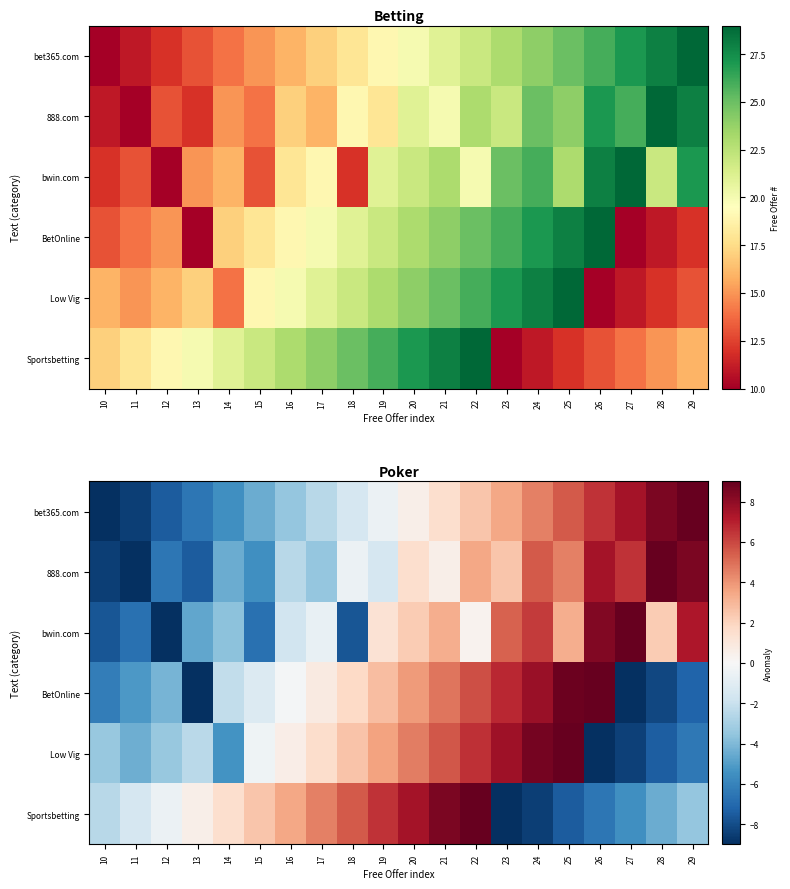

What is the smallest value displayed?

-9.7